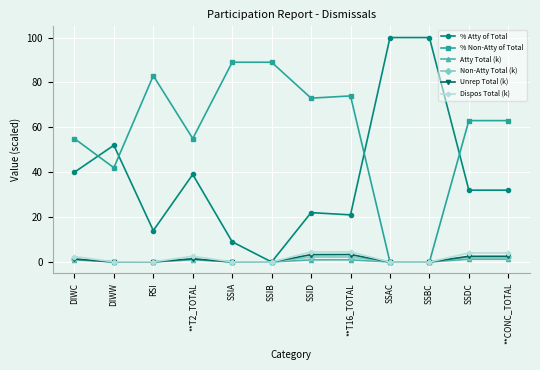

Which series has the largest total across all categories?

% Non-Atty of Total